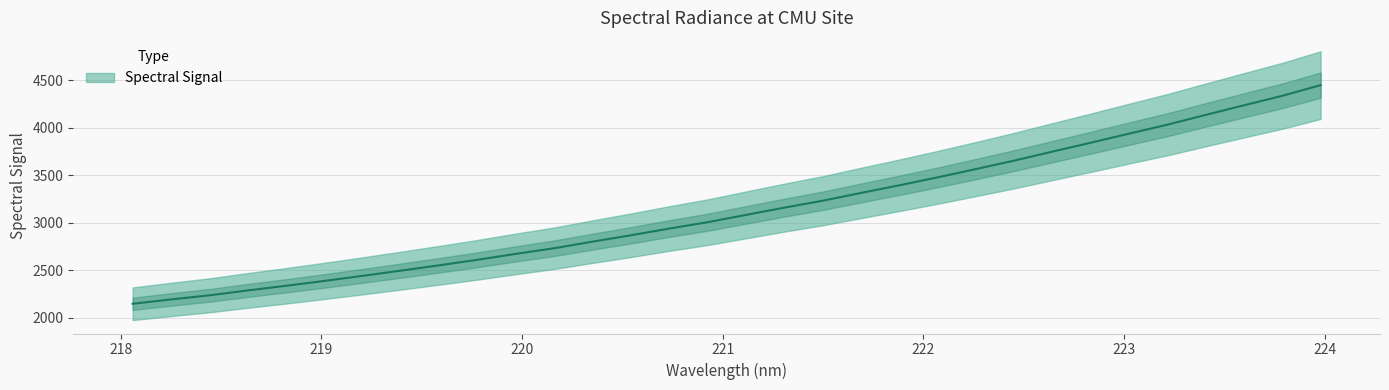

Count the number of data series in this chart.

1